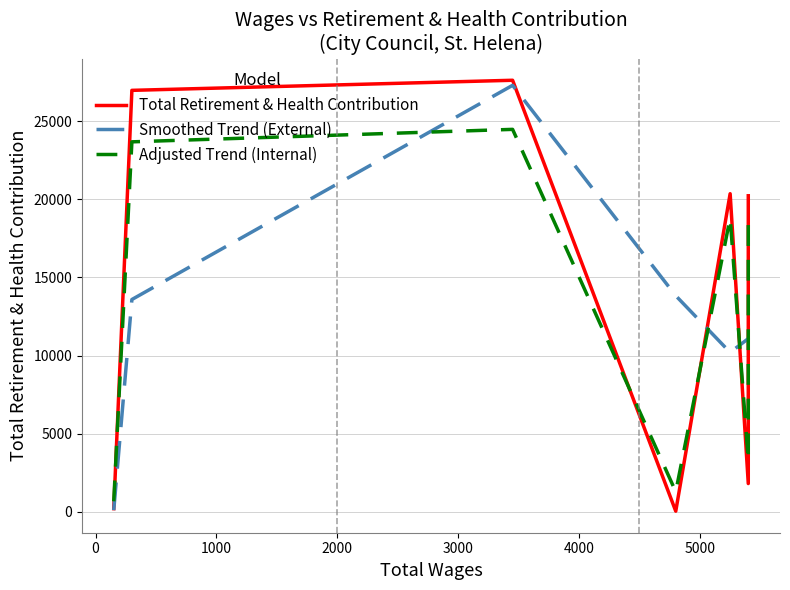

What is the sum of all Total Retirement & Health Contribution values?

97221.6